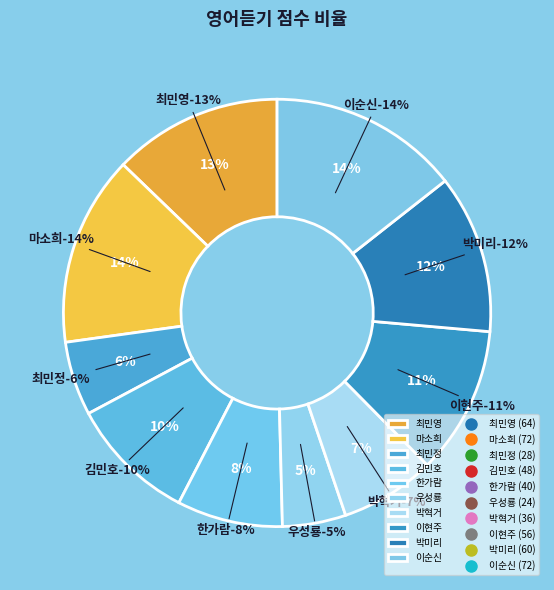

Is 우성룡 the majority of the pie?

No